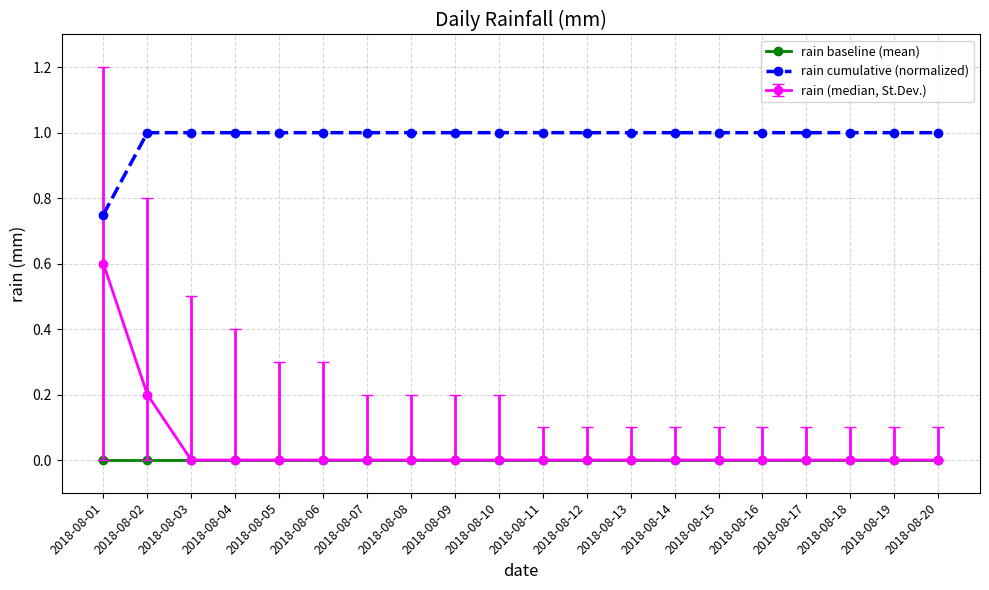

True or false: rain cumulative (normalized) and rain baseline (mean) cross at least once.

False